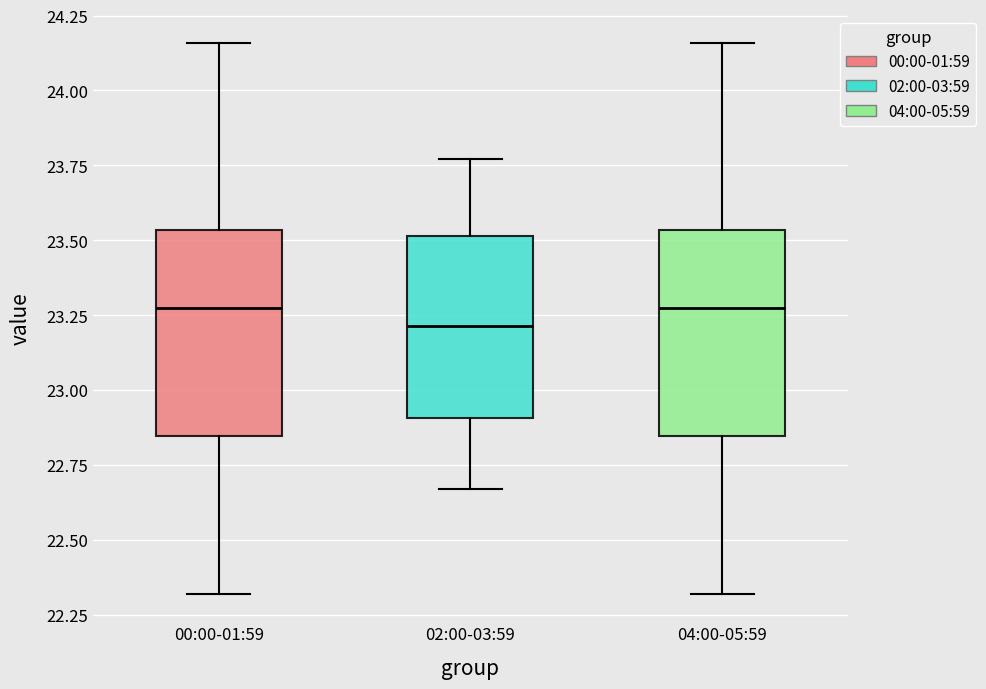

Reading left to right, read every box against the y-axis: the position of its median line, the range the box covers, and the ends of its whiskers. The values are not printed on the chart, so give them approximately, as read against the axis.

00:00-01:59: median 23.30, box 22.85 to 23.55, whiskers 22.30 to 24.15
02:00-03:59: median 23.20, box 22.90 to 23.50, whiskers 22.65 to 23.75
04:00-05:59: median 23.30, box 22.85 to 23.55, whiskers 22.30 to 24.15